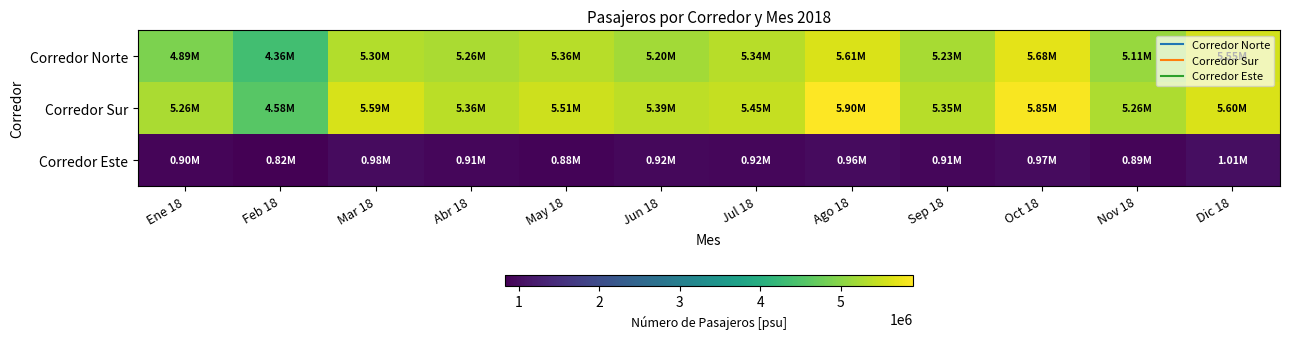

What is the smallest value displayed?

822518